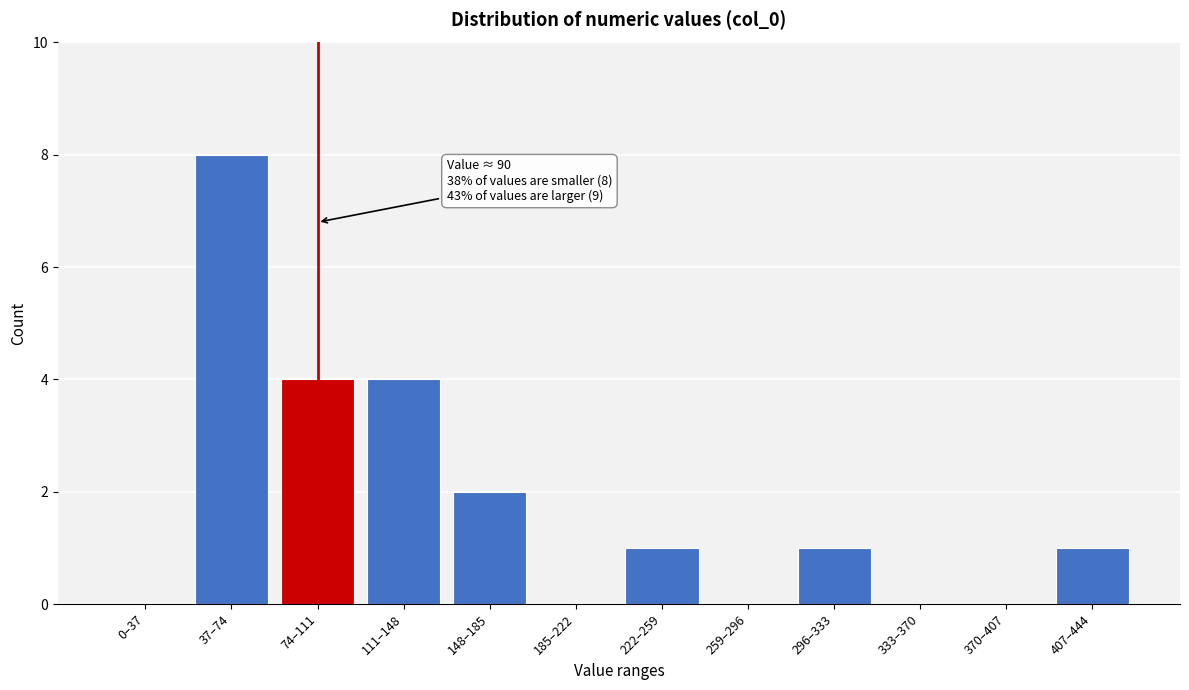

Reading left to right, what are all the values shown in this chart?

0–37=0	37–74=8	74–111=4	111–148=4	148–185=2	185–222=0	222–259=1	259–296=0	296–333=1	333–370=0	370–407=0	407–444=1